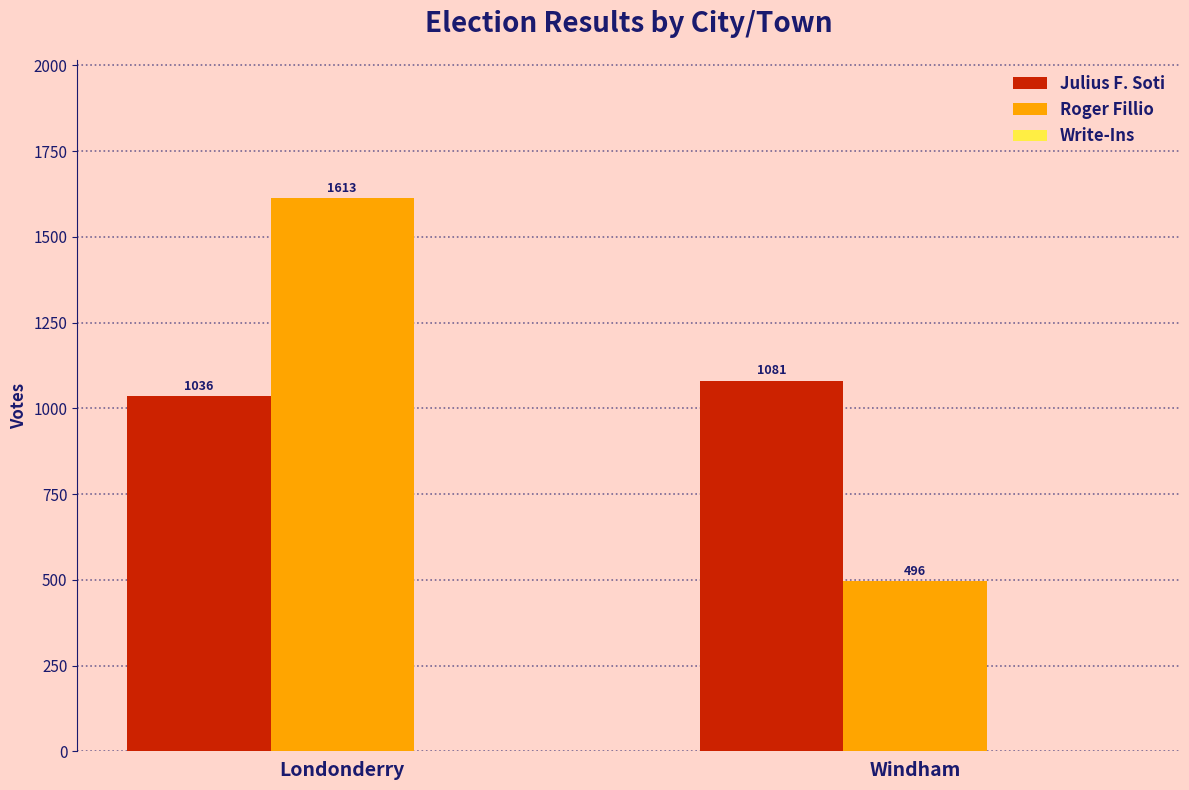

How many Julius F. Soti values are between 1036 and 1081?

2